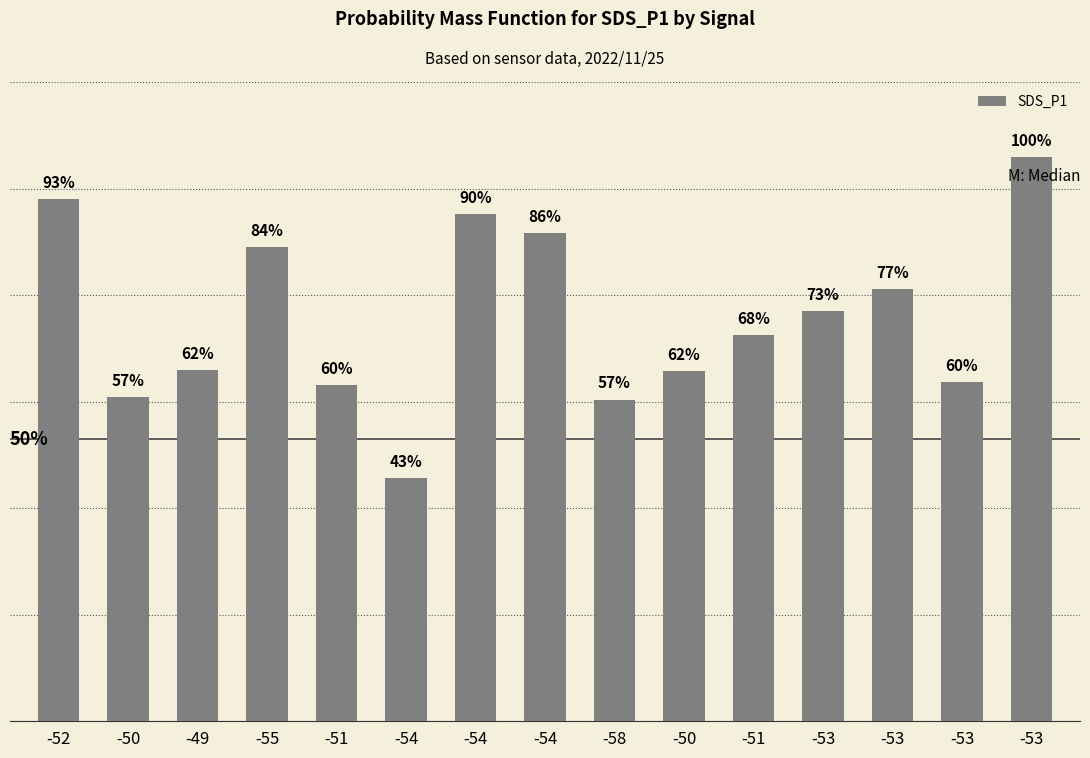

Does the chart contain any negative values?

No